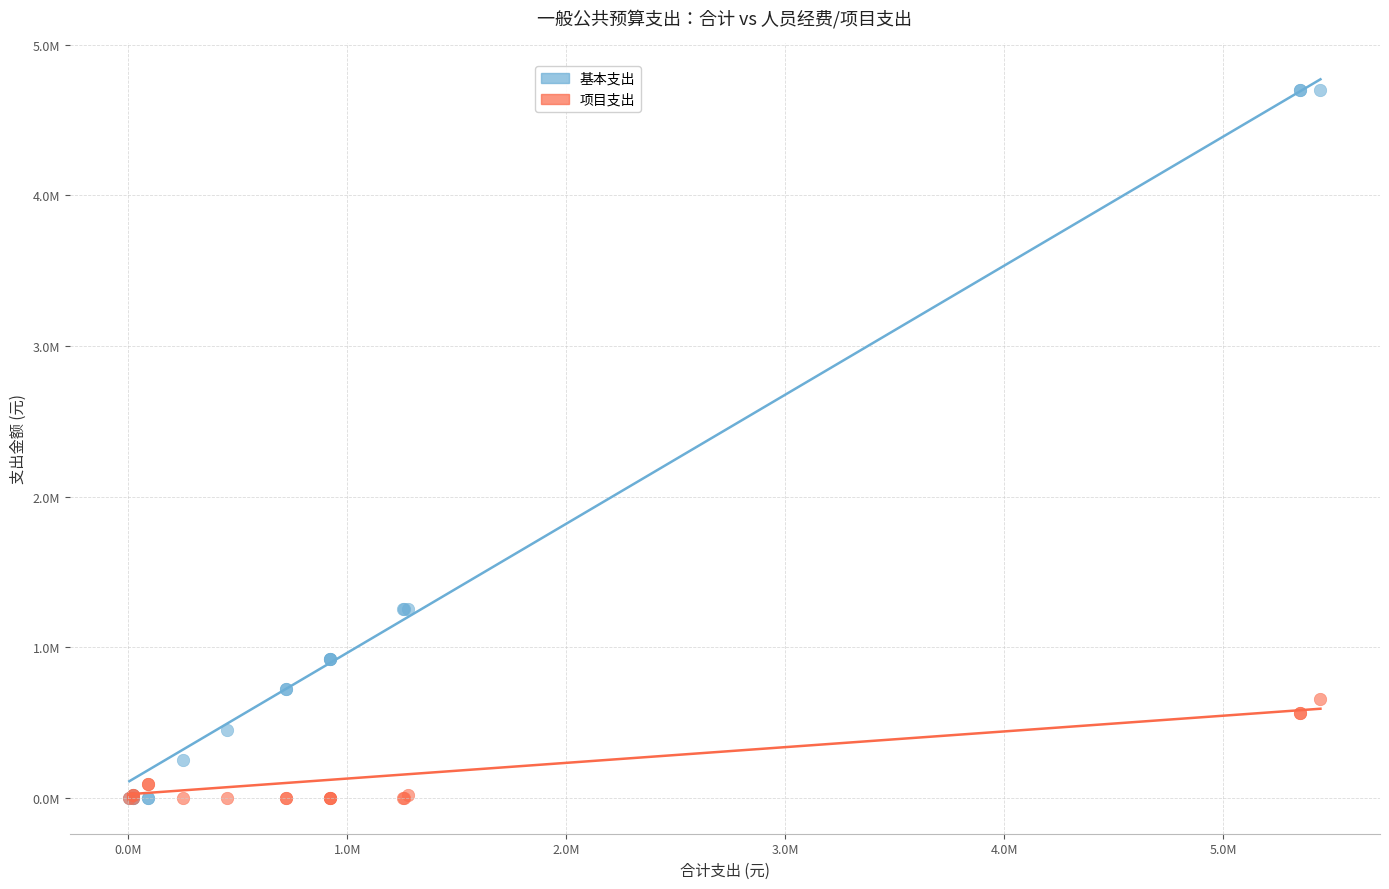

What are all the series names shown in the legend?

基本支出, 项目支出